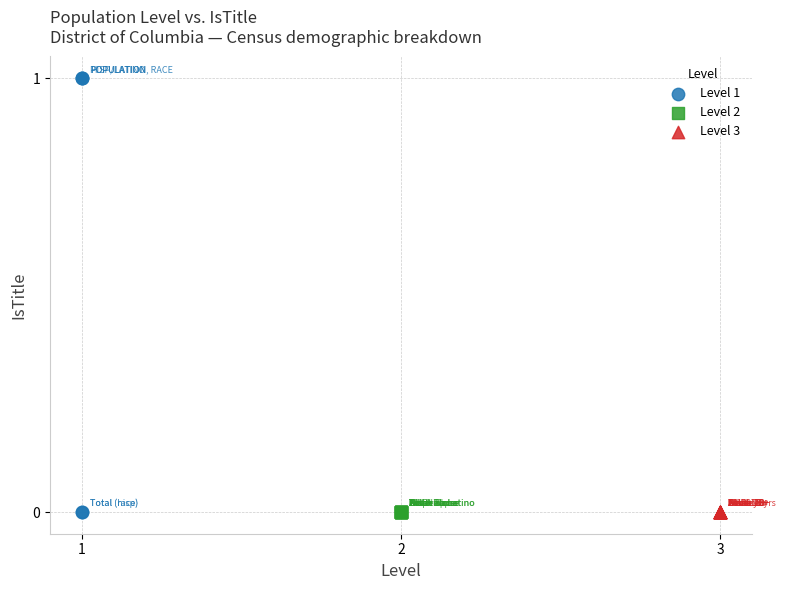

Which series reaches the maximum Y coordinate?

Level 1